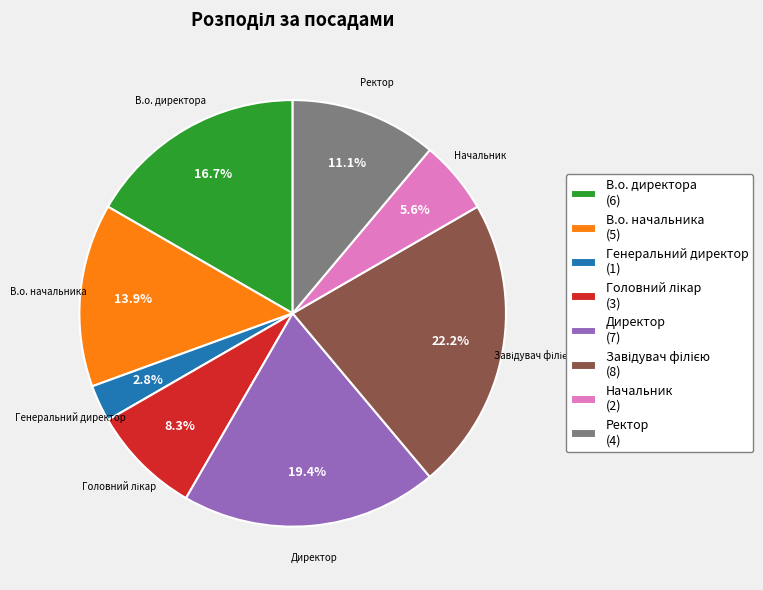

How many segments does this pie chart have?

8